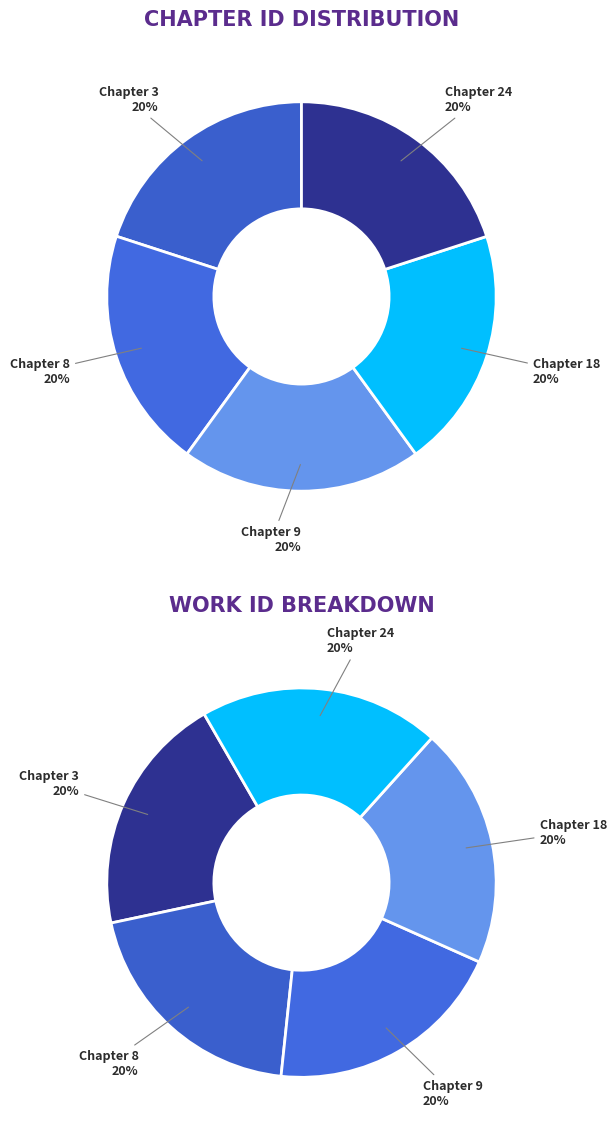

To the nearest percent, what percentage of the pie is Chapter 18?

20%